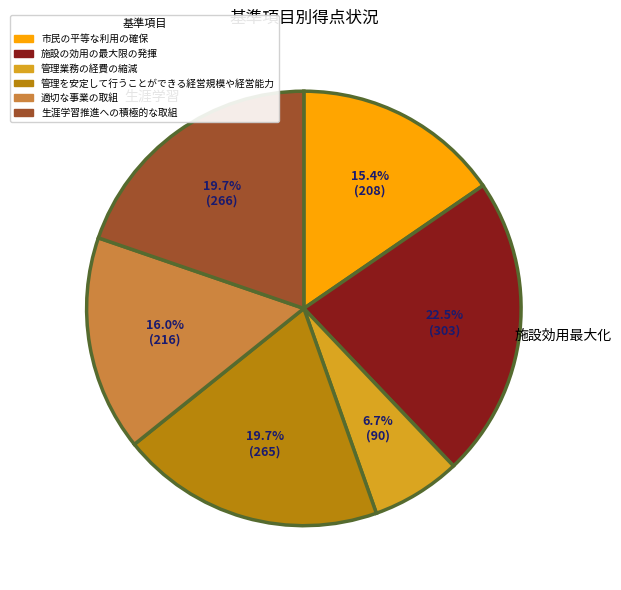

True or false: 管理業務の経費の縮減 accounts for 7% of the total.

True